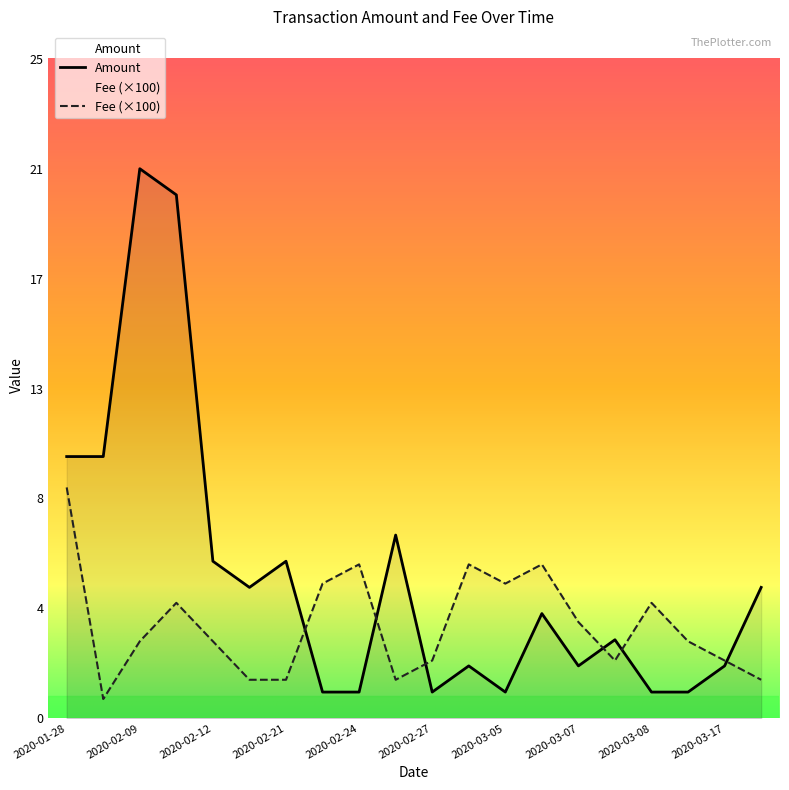

How many lines are shown in the chart?

2